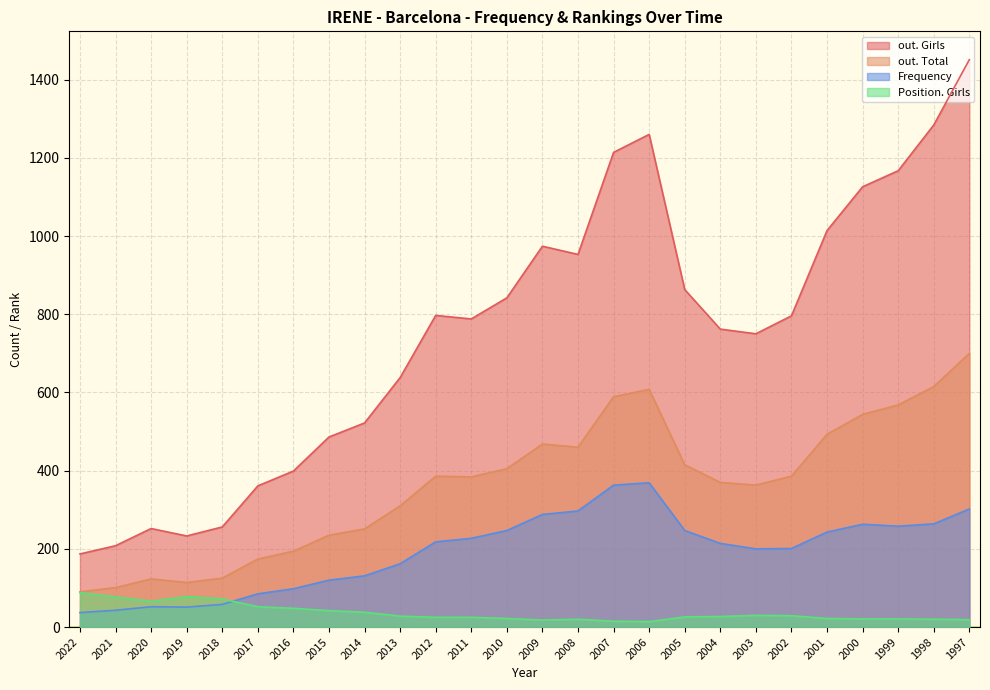

The value of Frequency at 2018 is 58. True or false?

True